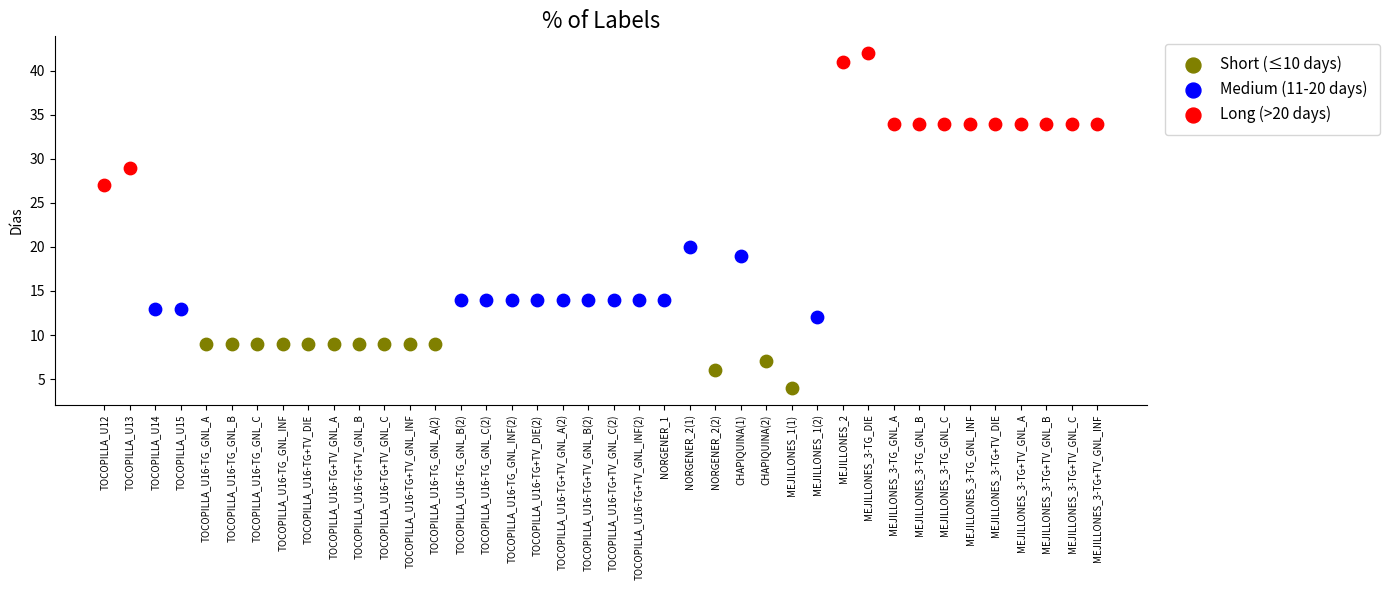

Which series has the largest Y range (max minus min)?

Long (>20 days)